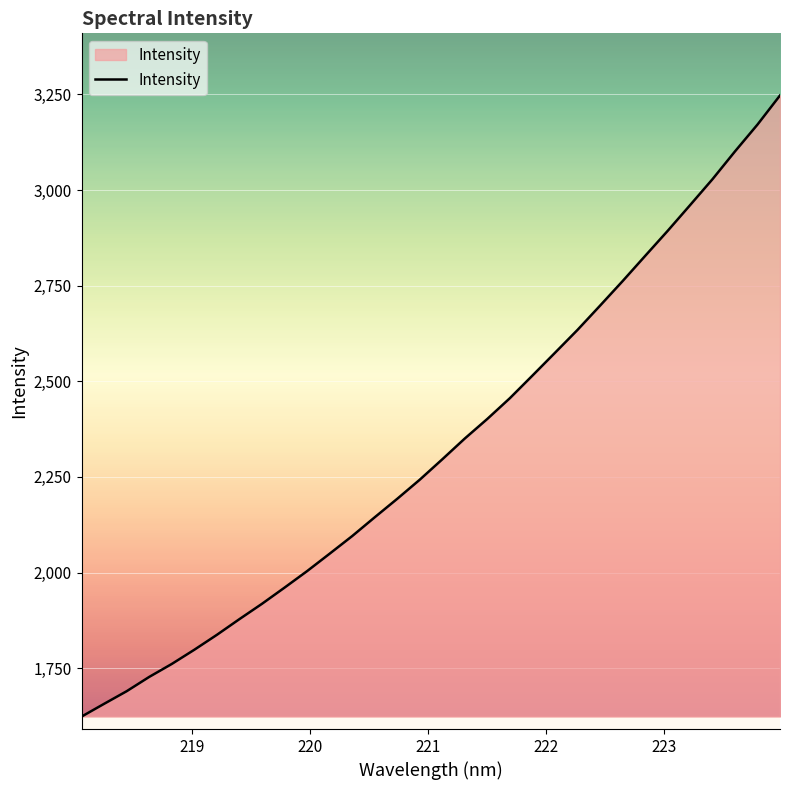

What is the smallest value displayed?

1623.3